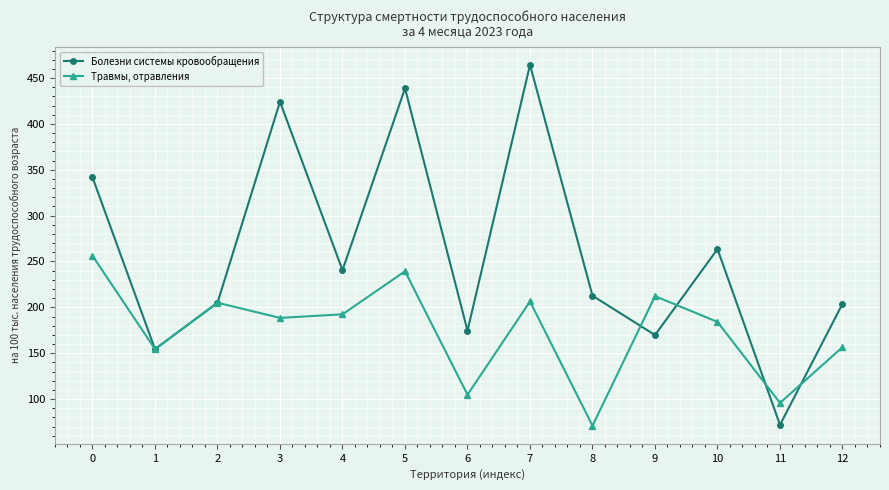

At which label does Травмы, отравления reach its minimum?

8